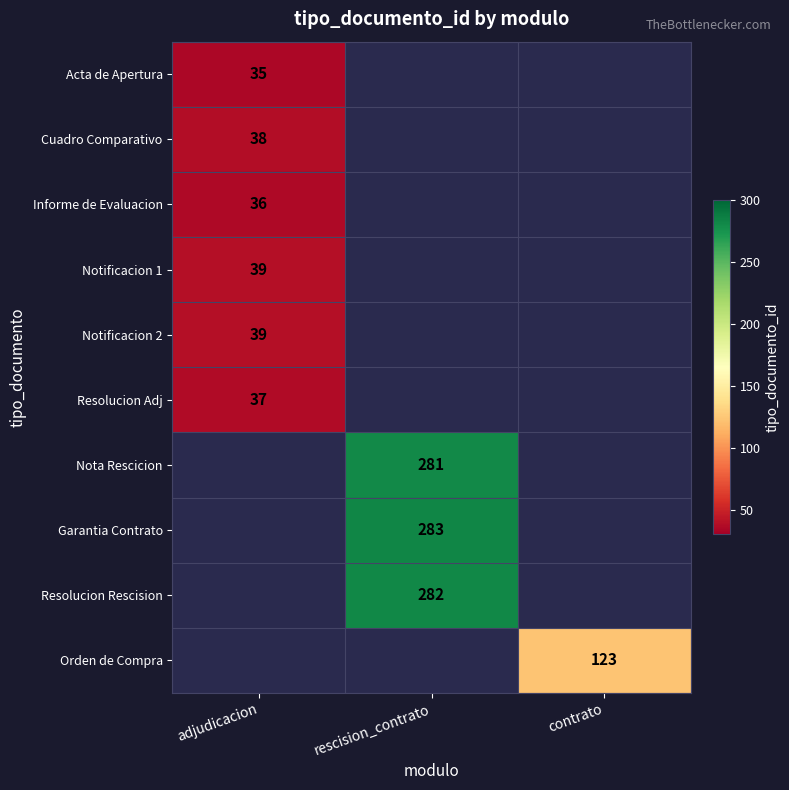

The value of Resolucion Rescision at rescision_contrato is 104. True or false?

False